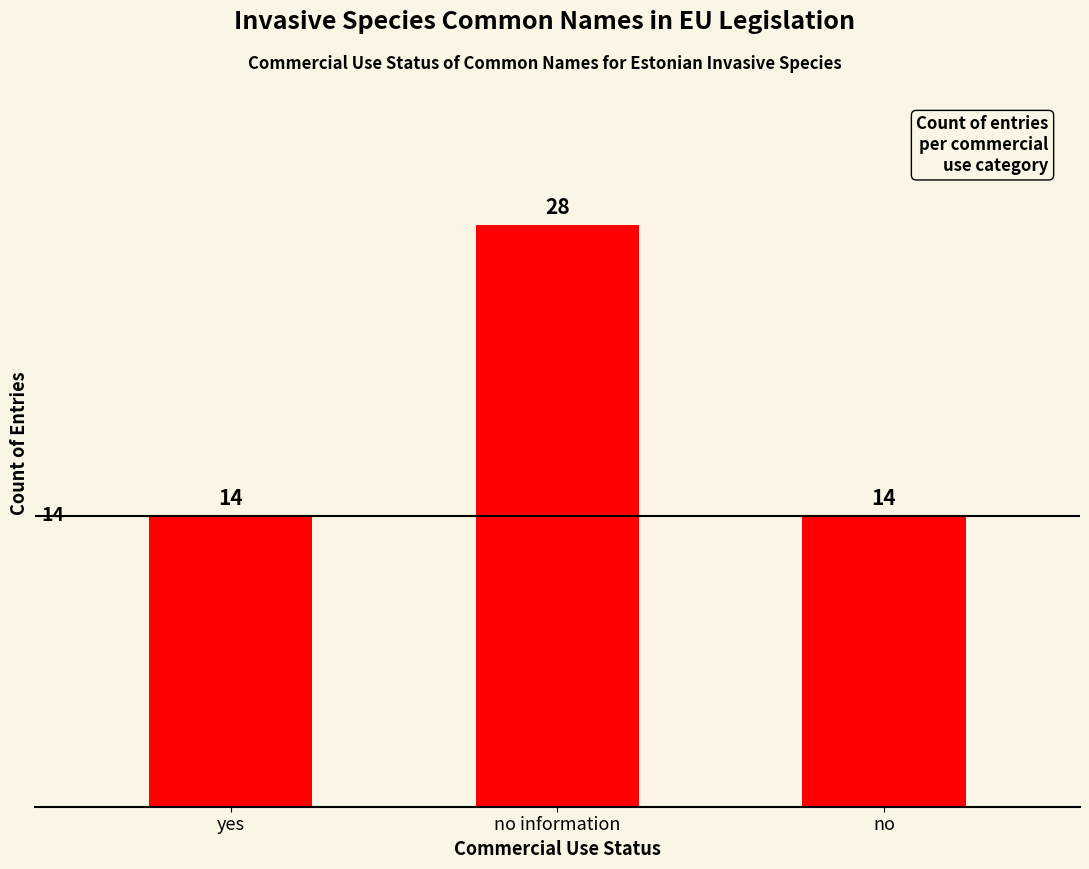

What is the difference between the maximum and minimum values?

14